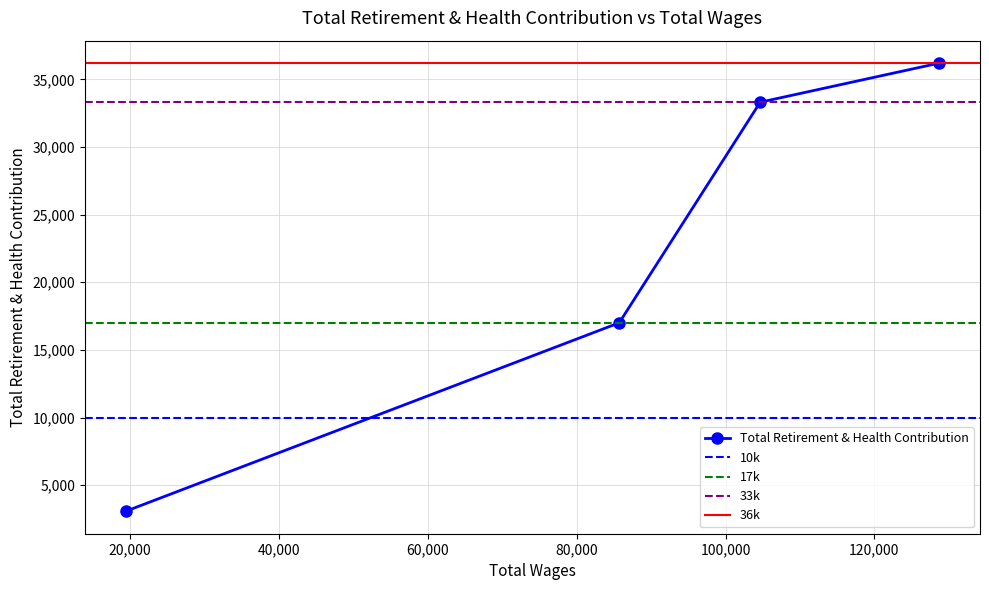

Reading left to right, what are all the values shown in this chart?

128720.0=36203	104655.0=33311	85711.0=17005	19377.0=3069